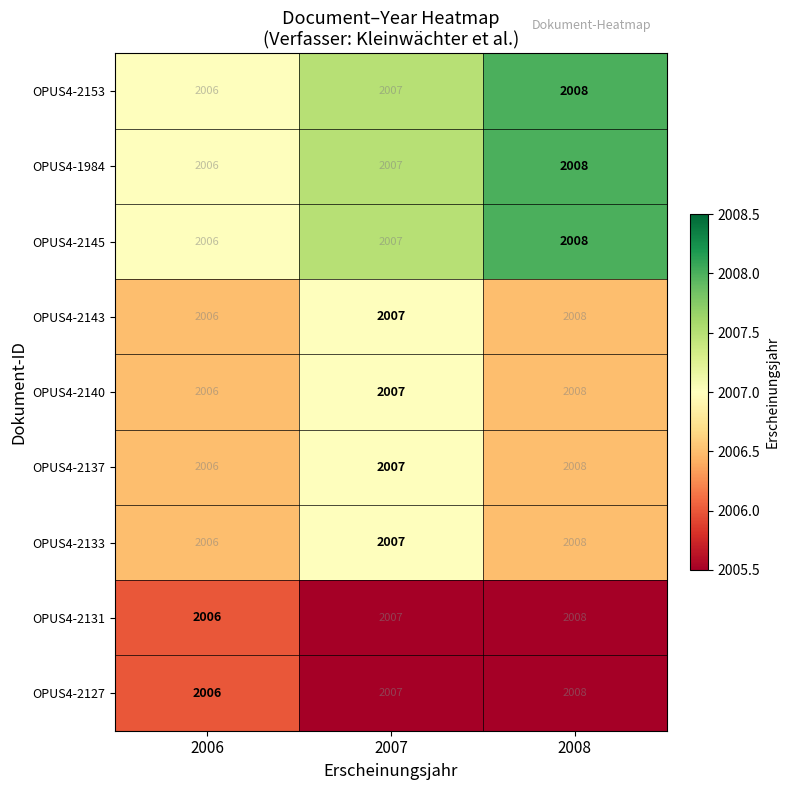

The value of OPUS4-2133 at 2006 is 2006. True or false?

True